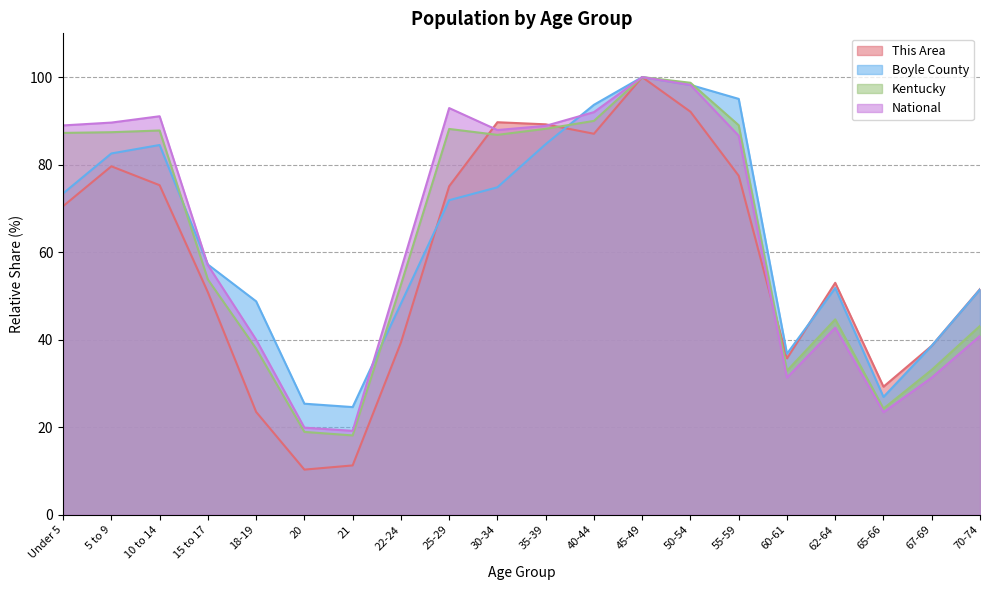

At which category is the sum across all series the highest?

45-49